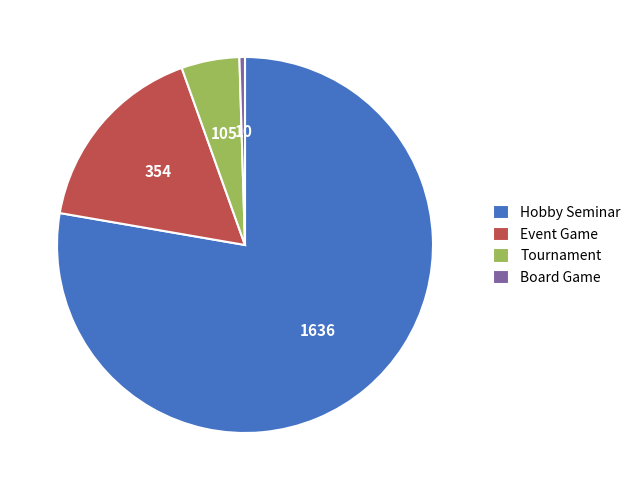

Combined, do Event Game and Hobby Seminar account for over 50%?

Yes